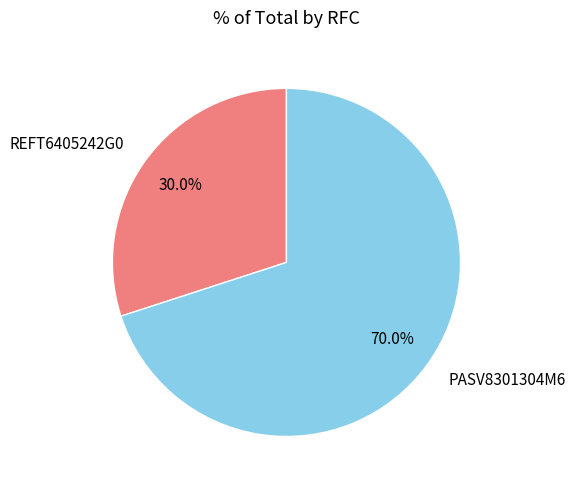

To the nearest percent, what is the average slice percentage?

50%